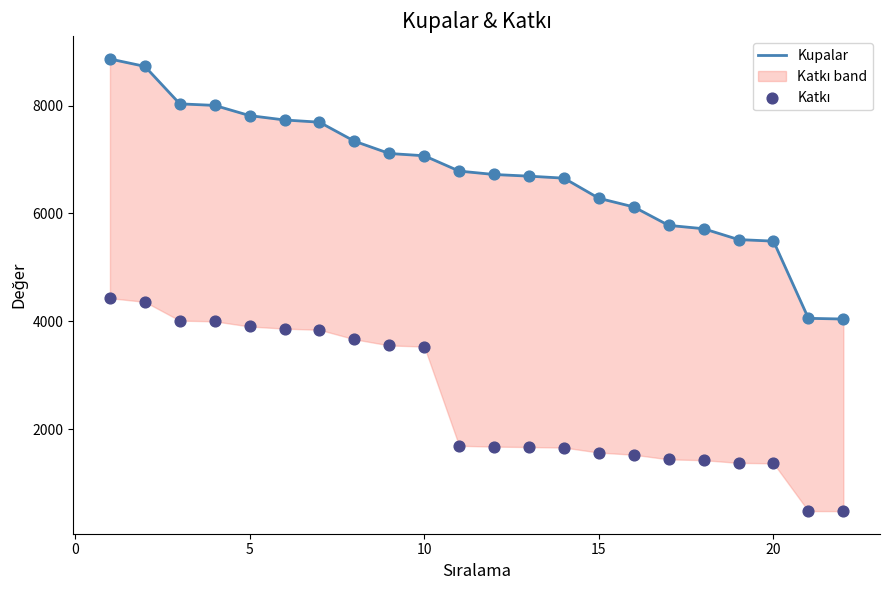

Which series contains the lowest Y value?

Katkı